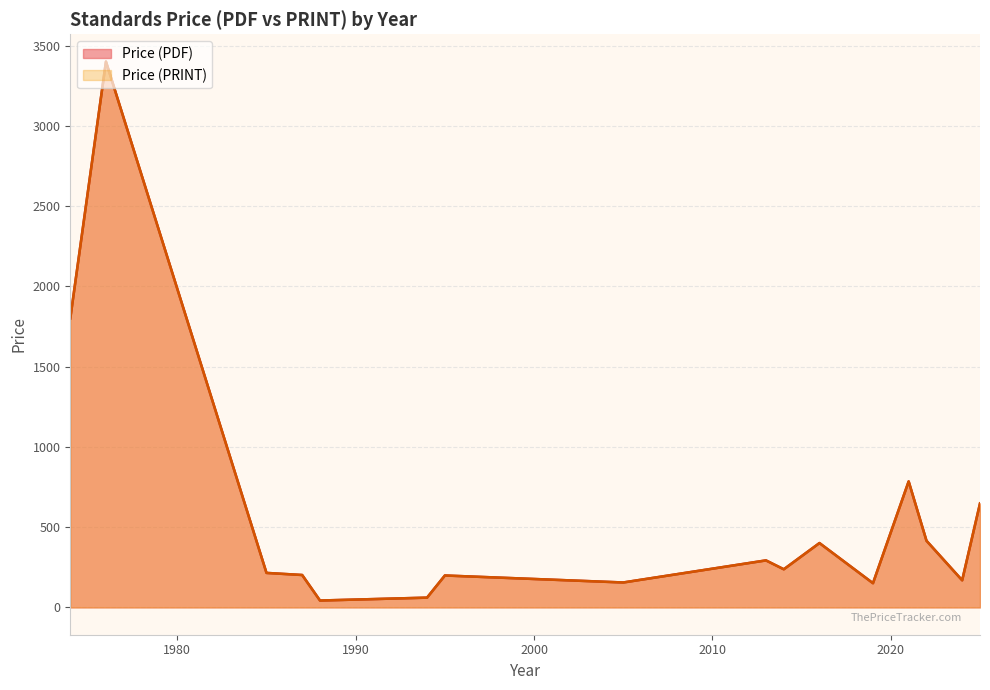

Does the chart have visible grid lines?

Yes